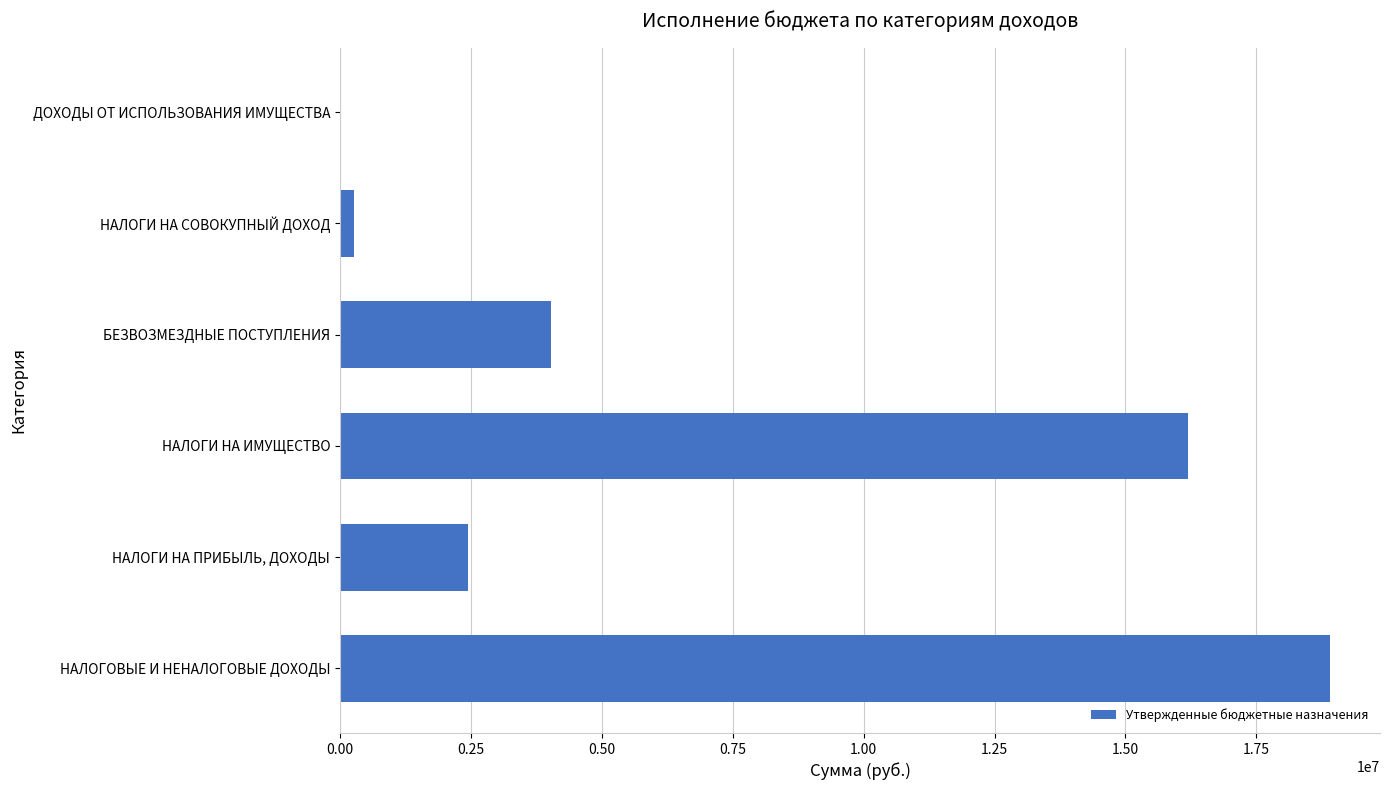

Which label corresponds to the largest value in the chart?

НАЛОГОВЫЕ И НЕНАЛОГОВЫЕ ДОХОДЫ